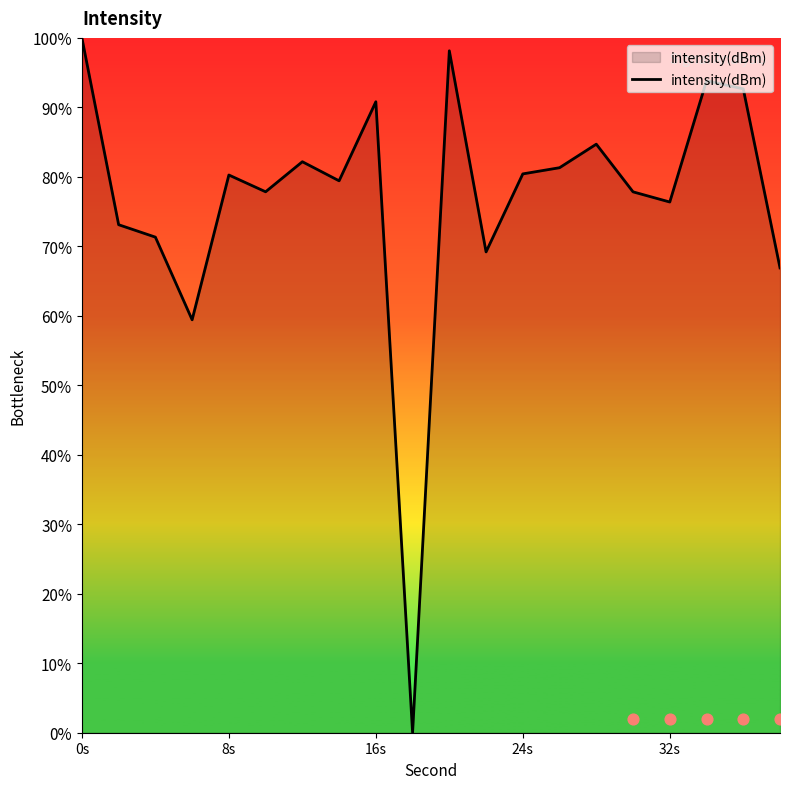

True or false: intensity(dBm) has a value of 19.7 at 8s.

False